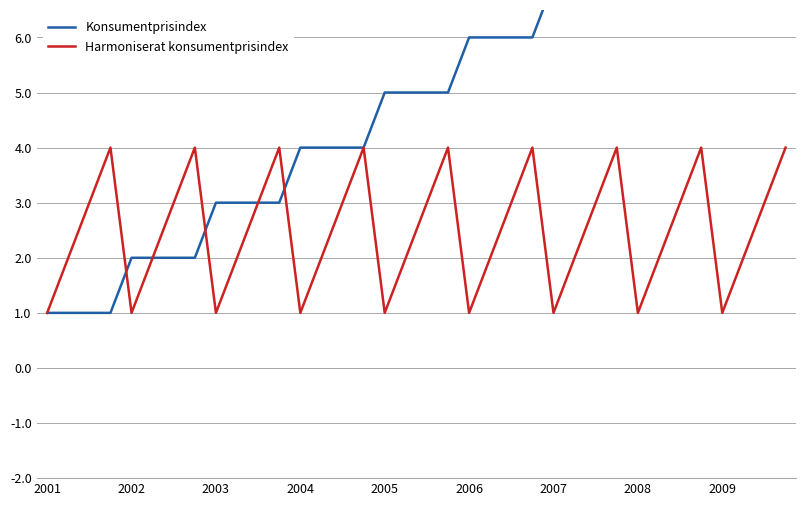

List the series in order of their peak value, highest first.

Konsumentprisindex, Harmoniserat konsumentprisindex